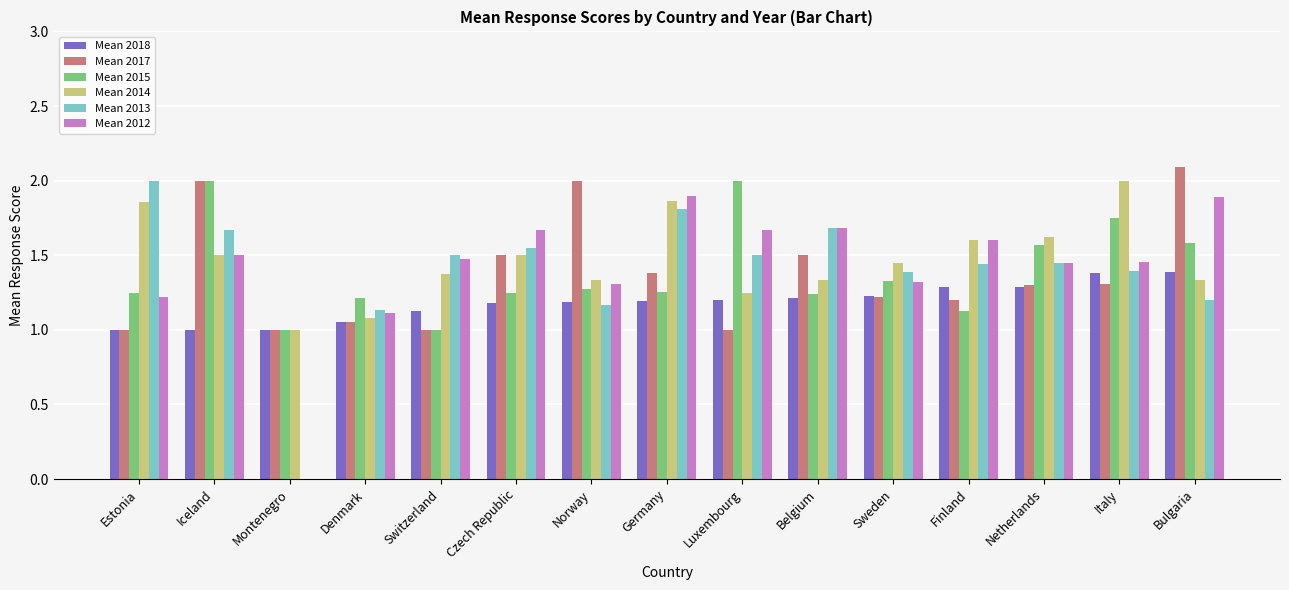

Which series has the largest total across all categories?

Mean 2014